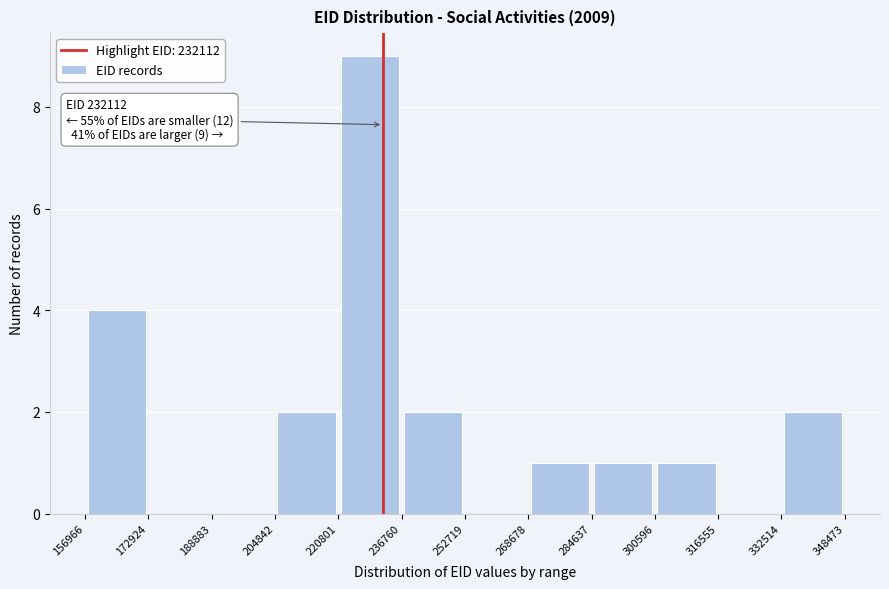

Which range on the x-axis has the tallest bar?

220801 to 236760